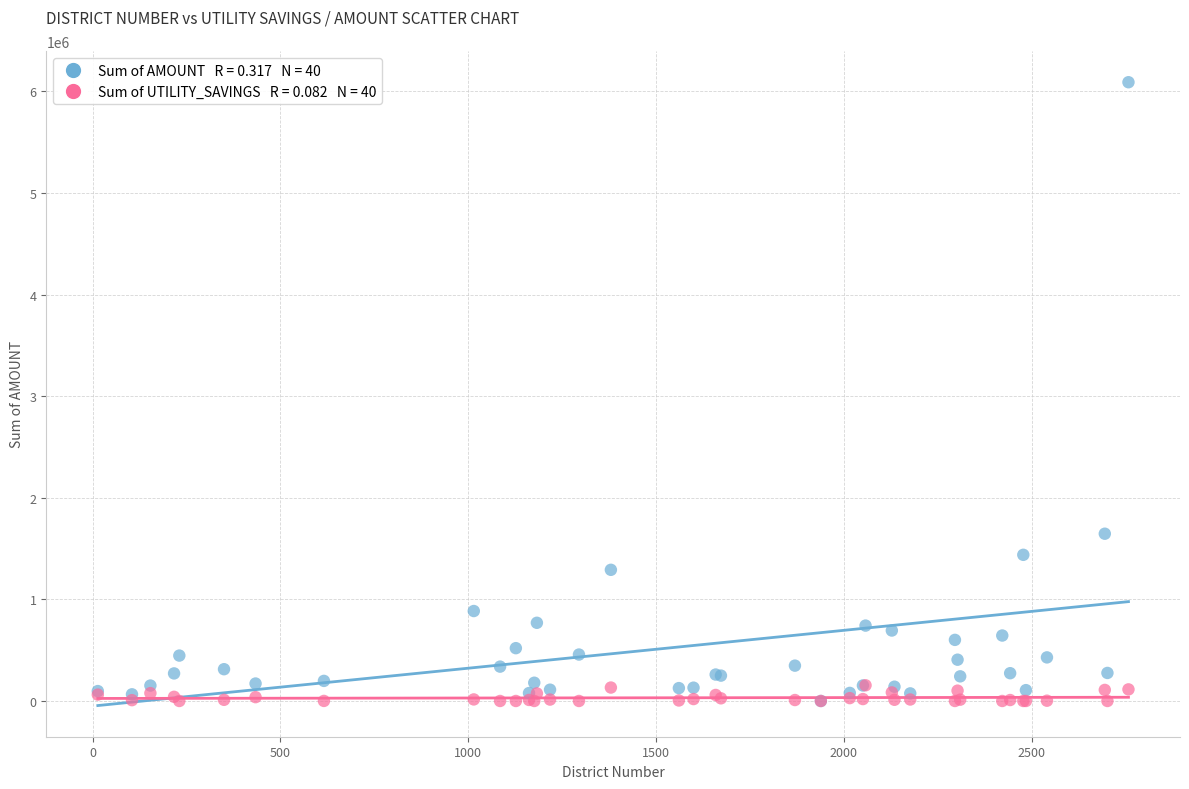

Across all series, what Y value is closest to 3044900?

1646175.0